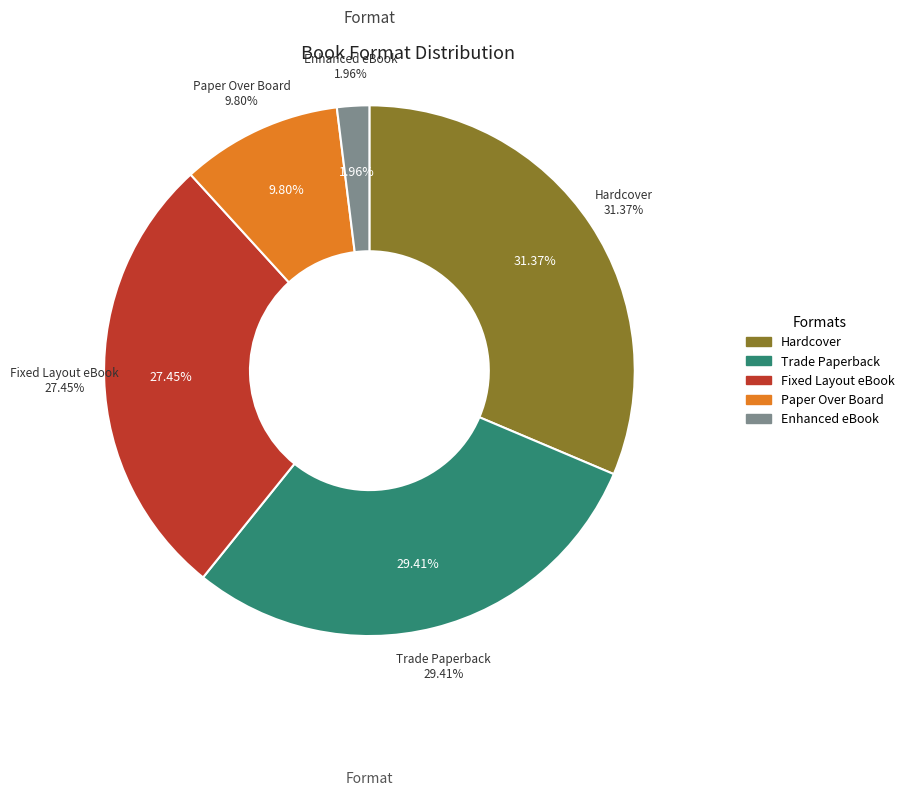

Rank the categories by value from highest to lowest.

Hardcover, Trade Paperback, Fixed Layout eBook, Paper Over Board, Enhanced eBook